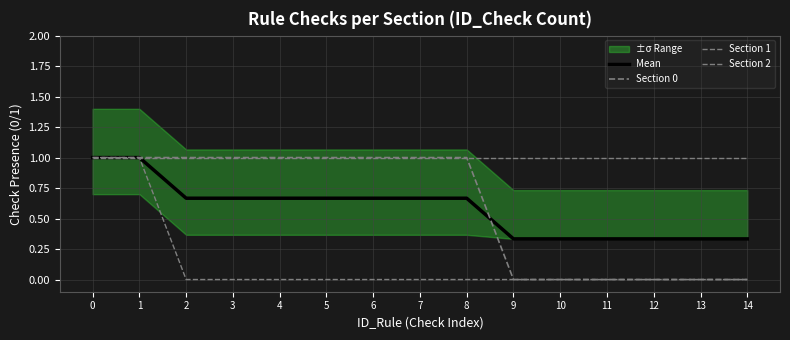

True or false: Section 0 has more than 2 points higher than both neighbors.

False